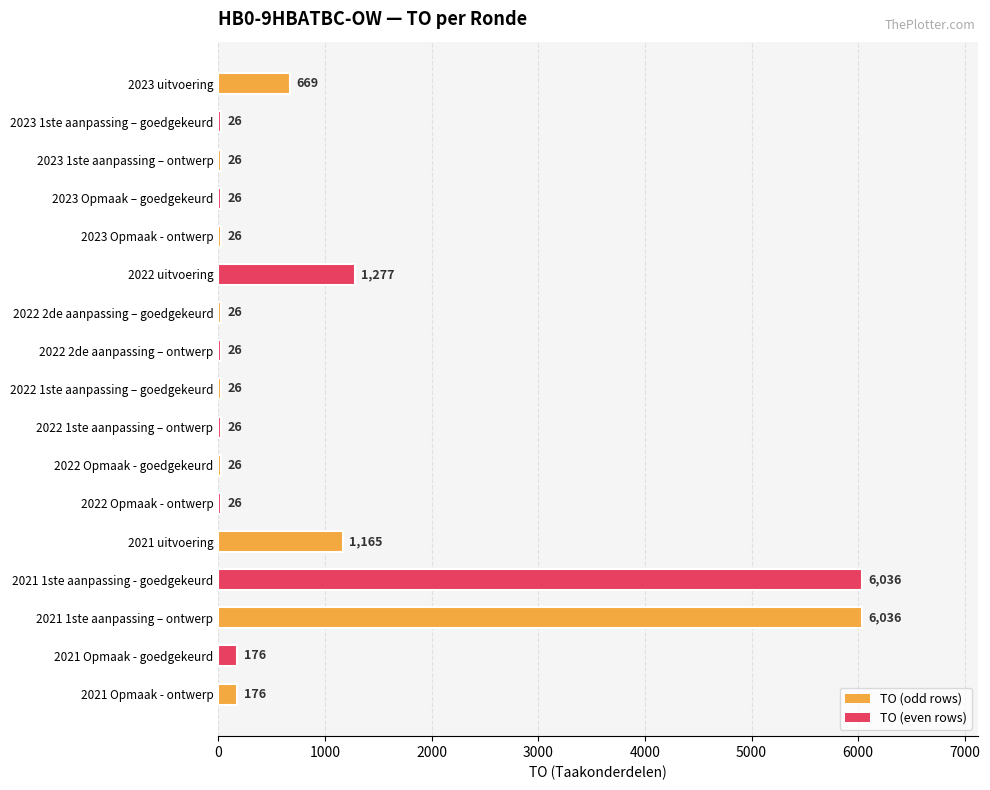

Reading top to bottom, transcribe all the data shown in this chart.

2023 uitvoering=669	2023 1ste aanpassing – goedgekeurd=26	2023 1ste aanpassing – ontwerp=26	2023 Opmaak – goedgekeurd=26	2023 Opmaak - ontwerp=26	2022 uitvoering=1277	2022 2de aanpassing – goedgekeurd=26	2022 2de aanpassing – ontwerp=26	2022 1ste aanpassing – goedgekeurd=26	2022 1ste aanpassing – ontwerp=26	2022 Opmaak - goedgekeurd=26	2022 Opmaak - ontwerp=26	2021 uitvoering=1165	2021 1ste aanpassing - goedgekeurd=6036	2021 1ste aanpassing – ontwerp=6036	2021 Opmaak - goedgekeurd=176	2021 Opmaak - ontwerp=176